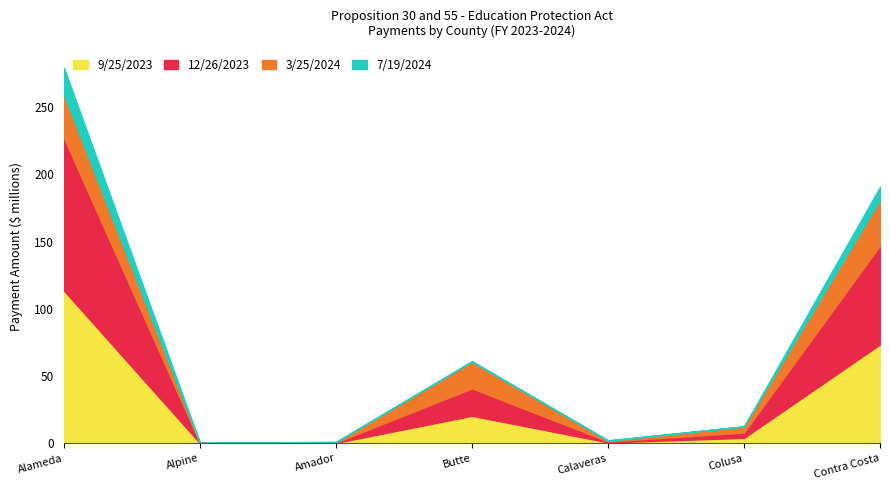

Between Contra Costa County and Calaveras County, which is larger?

Contra Costa County